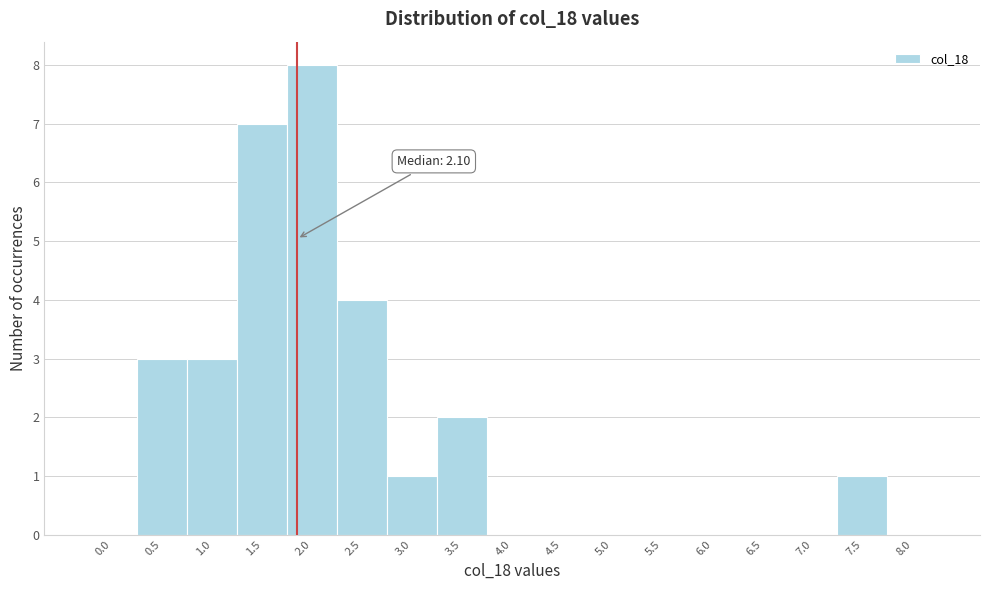

Reading left to right, transcribe all the data shown in this chart.

0.0=0	0.5=3	1.0=3	1.5=7	2.0=8	2.5=4	3.0=1	3.5=2	4.0=0	4.5=0	5.0=0	5.5=0	6.0=0	6.5=0	7.0=0	7.5=1	8.0=0